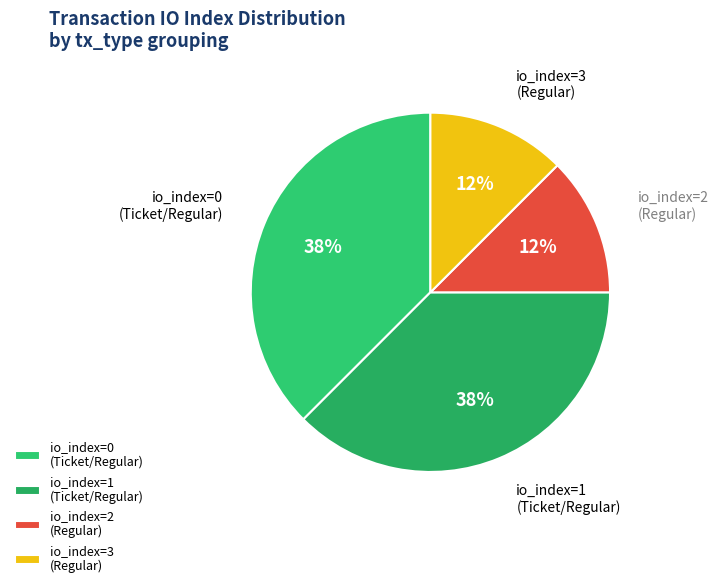

Is there a majority slice in this chart?

No